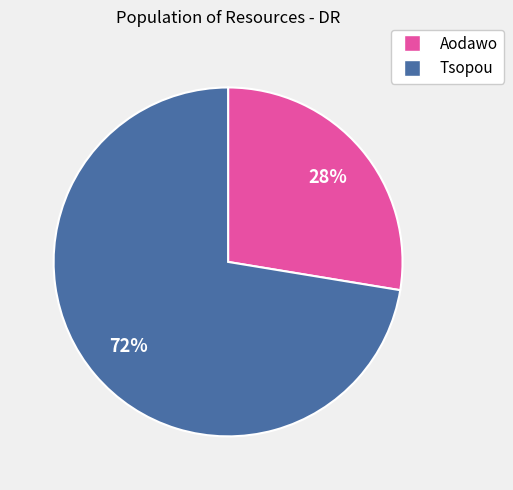

Does any single category account for the majority?

Yes